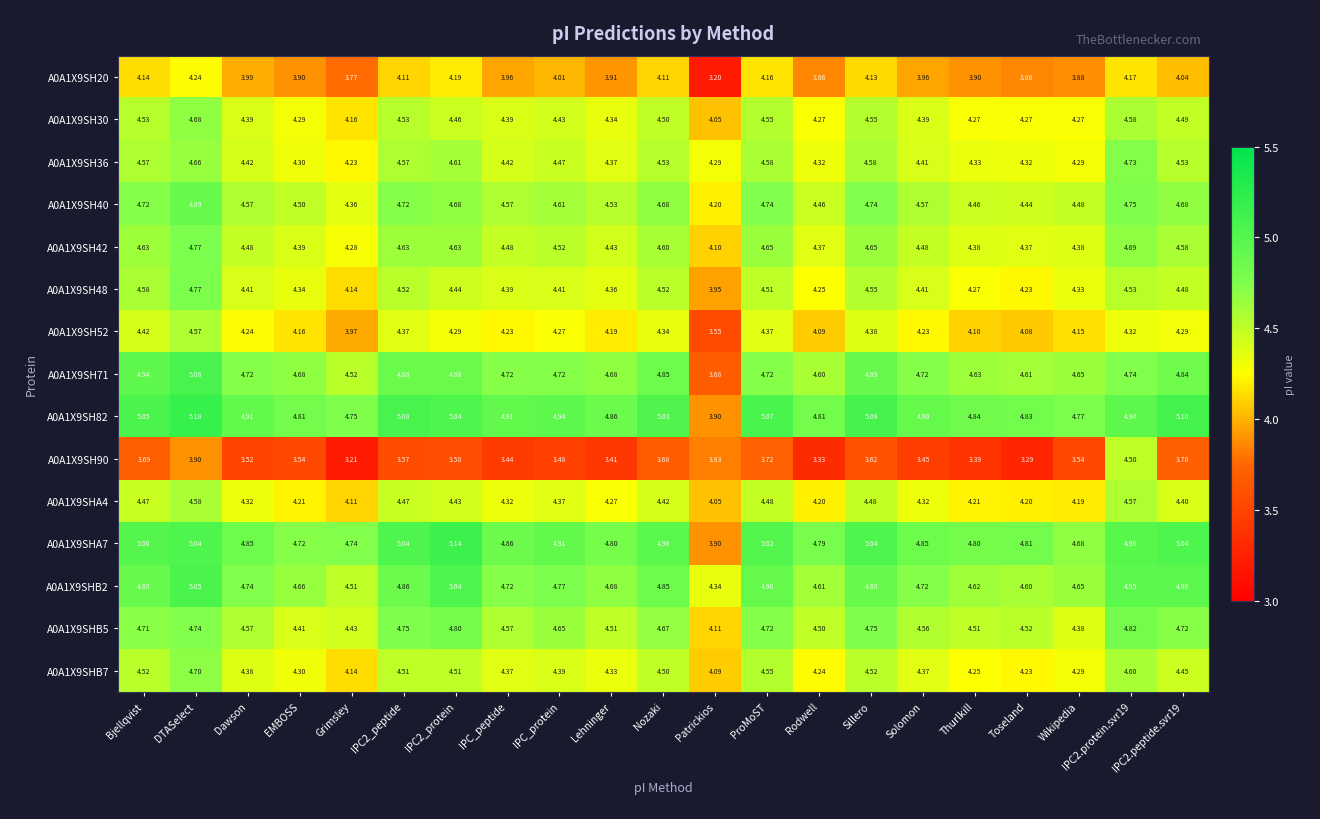

At which category is the sum across all series the highest?

DTASelect